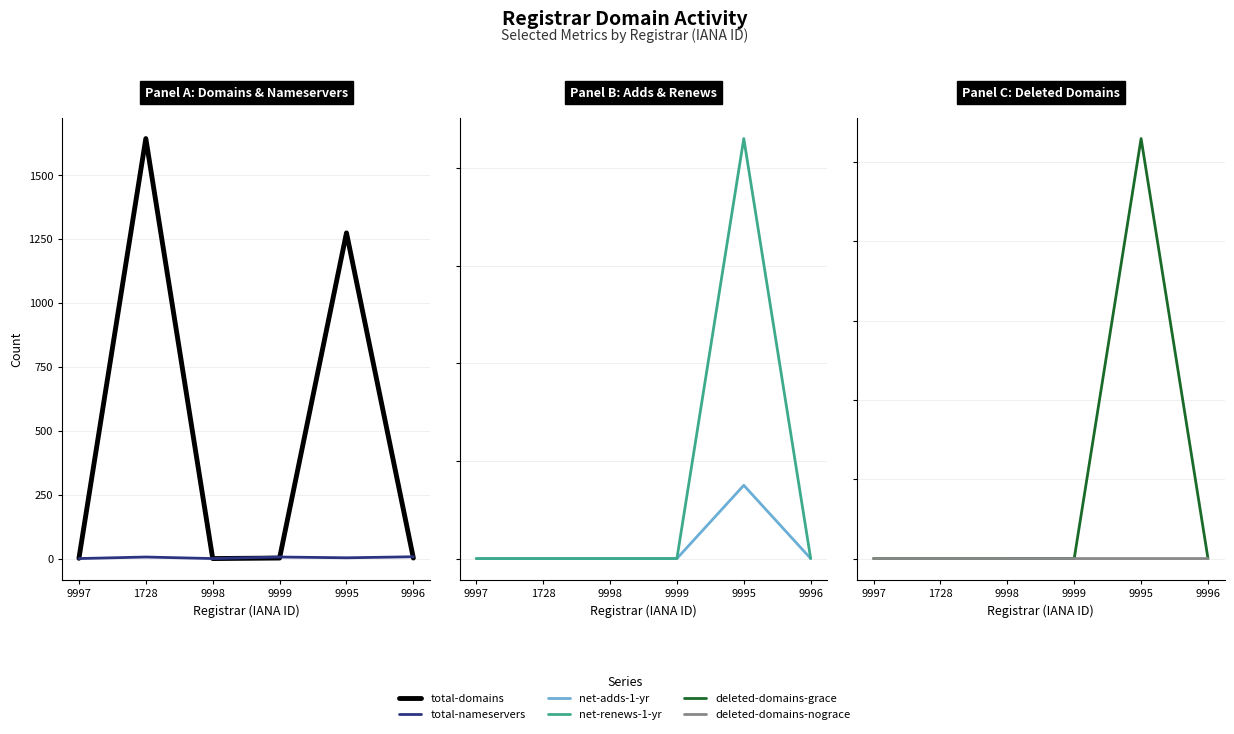

What are all the series names shown in the legend?

total-domains, total-nameservers, net-adds-1-yr, net-renews-1-yr, deleted-domains-grace, deleted-domains-nograce